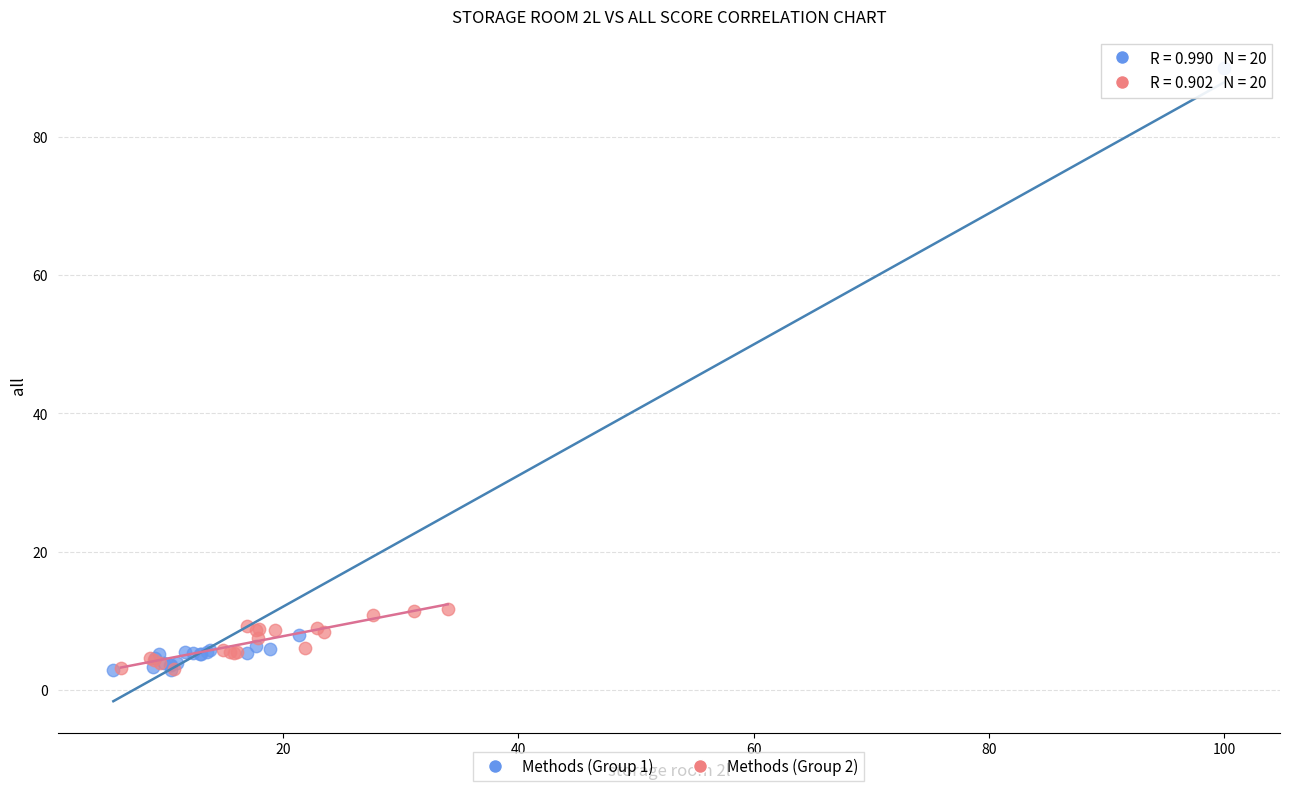

Which series contains the highest Y value?

Methods (Group 1)